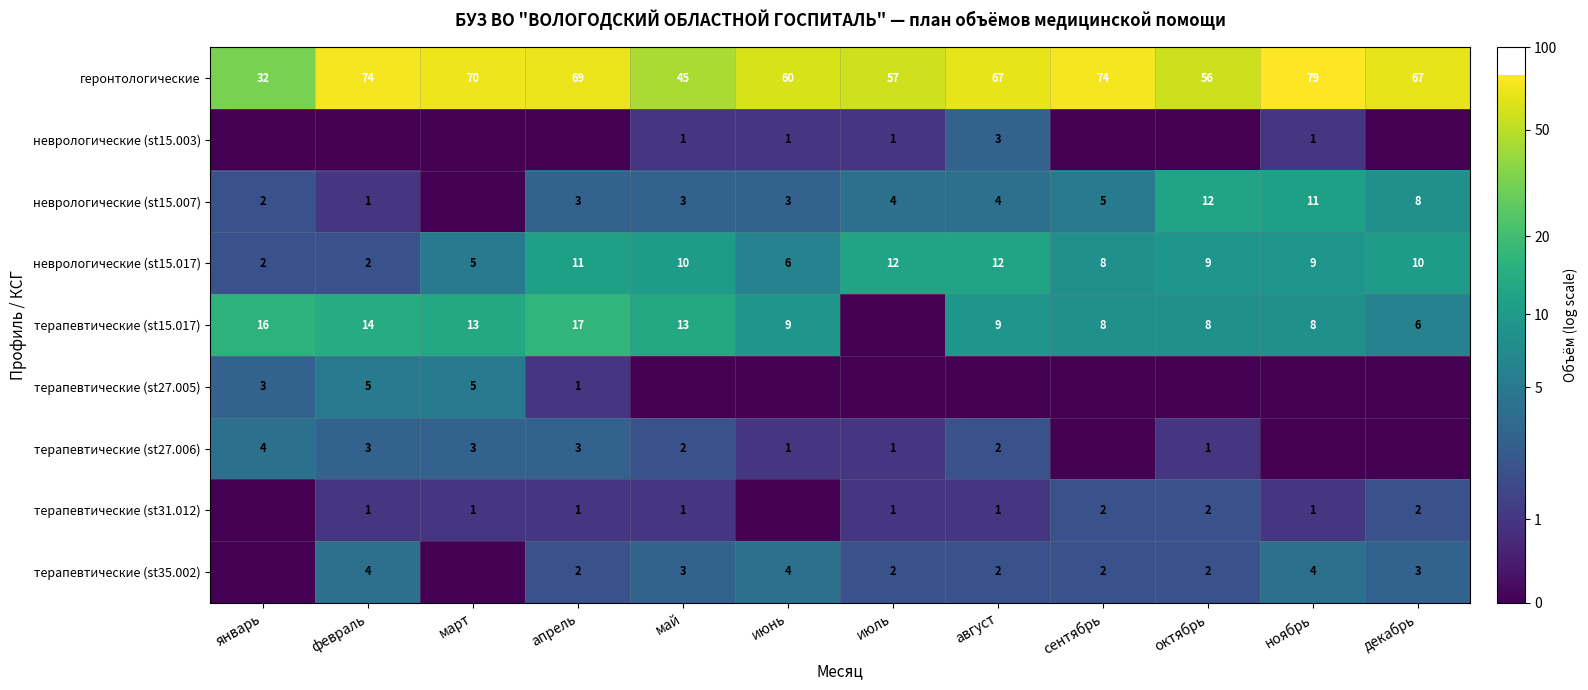

Which category has the highest value across all series?

ноябрь